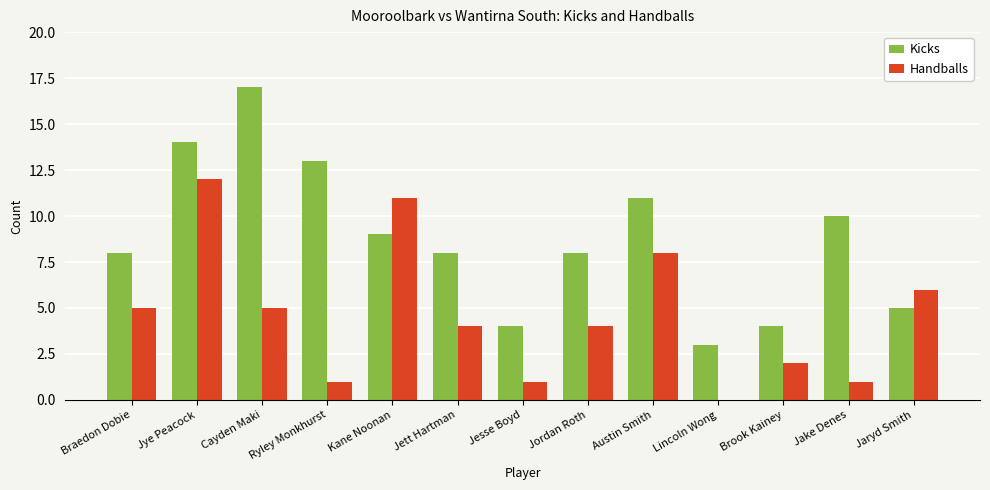

Which series changed the most between Austin Smith and Brook Kainey?

Kicks